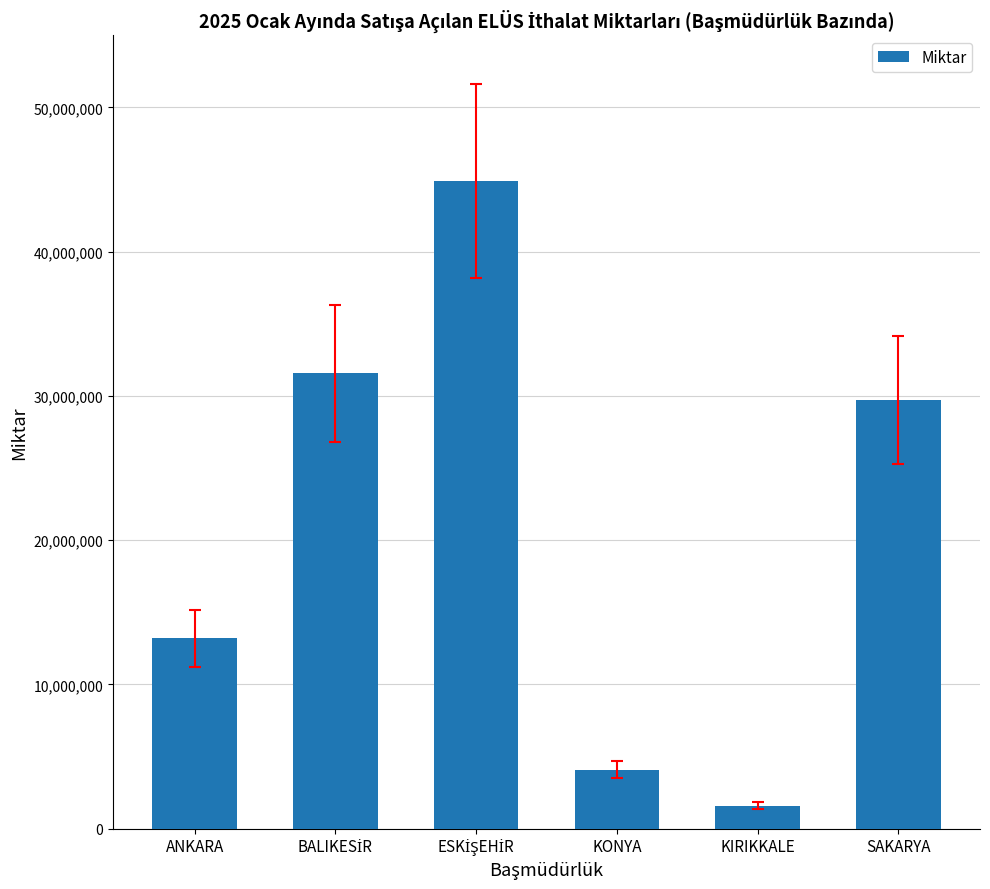

How many distinct data groups are displayed?

1